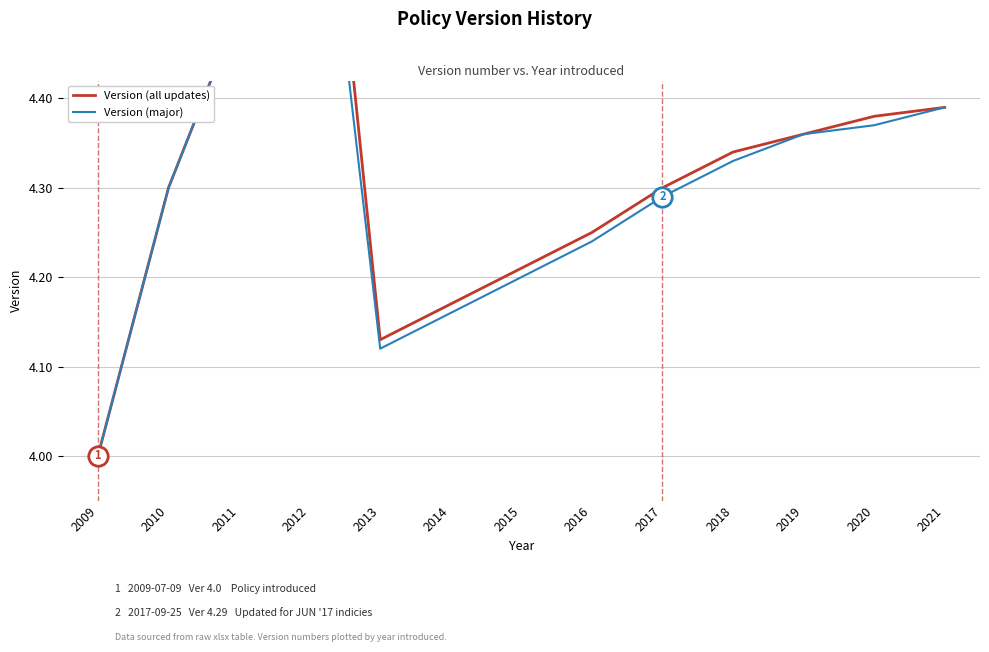

How many interior local peaks does the Version (all updates) series have?

1